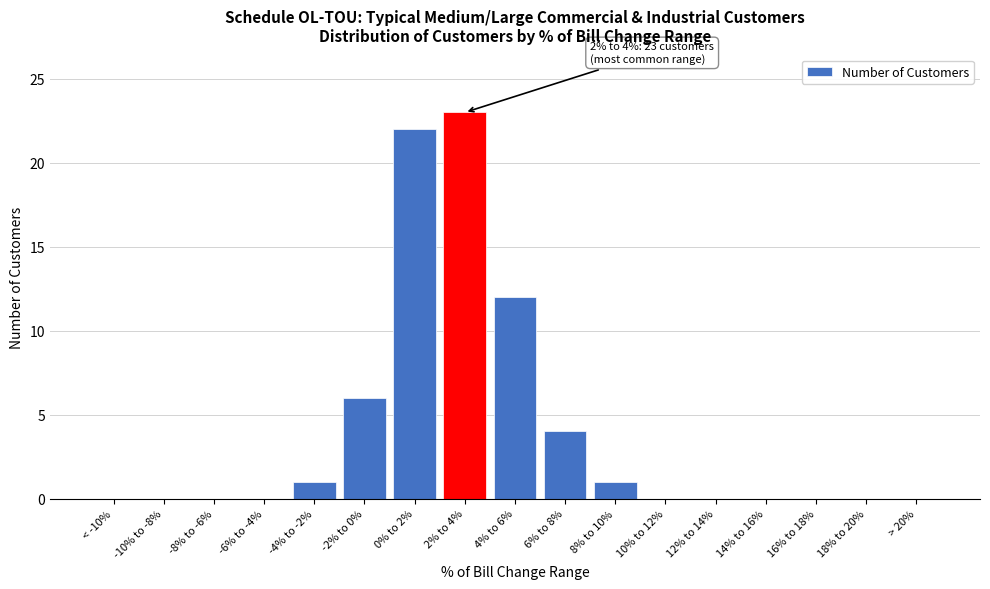

Reading left to right, transcribe all the data shown in this chart.

< -10%=0	-10% to -8%=0	-8% to -6%=0	-6% to -4%=0	-4% to -2%=1	-2% to 0%=6	0% to 2%=22	2% to 4%=23	4% to 6%=12	6% to 8%=4	8% to 10%=1	10% to 12%=0	12% to 14%=0	14% to 16%=0	16% to 18%=0	18% to 20%=0	> 20%=0